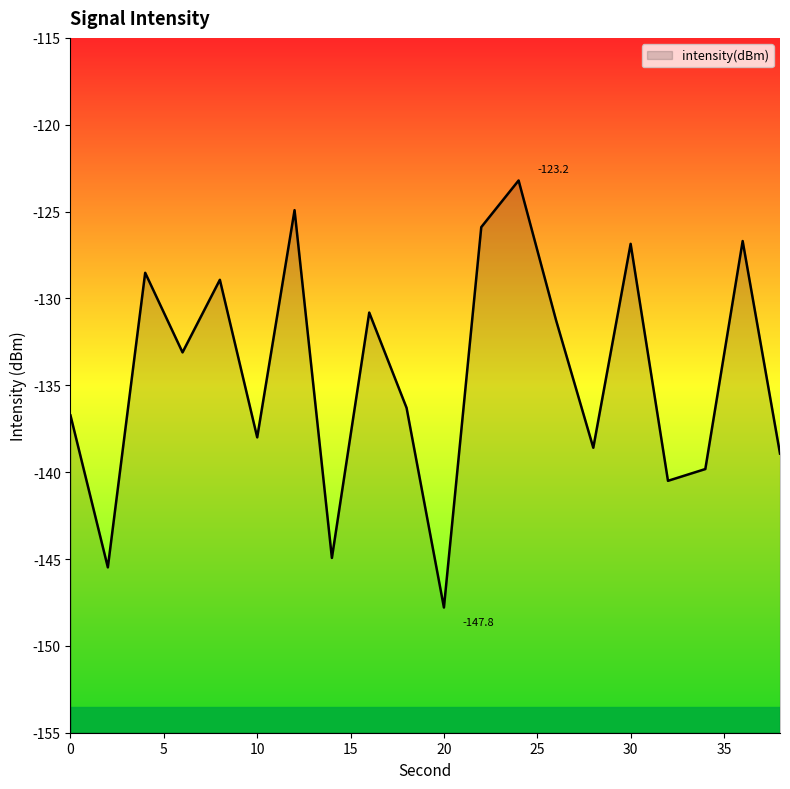

What is the value of the 3rd point from the left?

-128.5